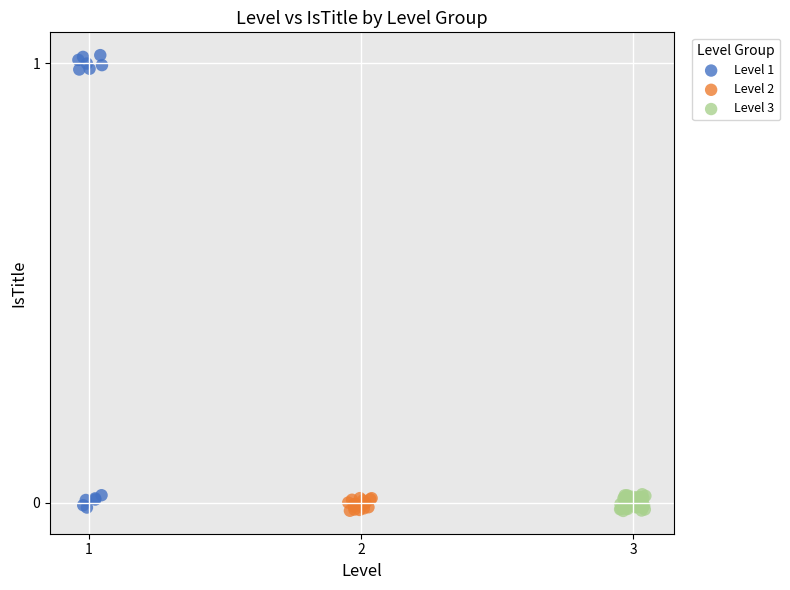

Which series has the widest spread of Y values?

Level 1